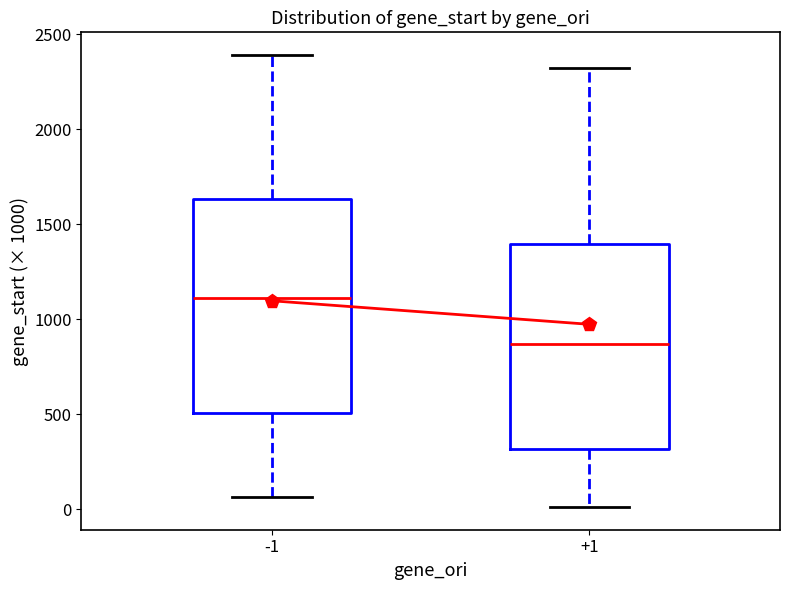

Which box has the lowest median line?

+1